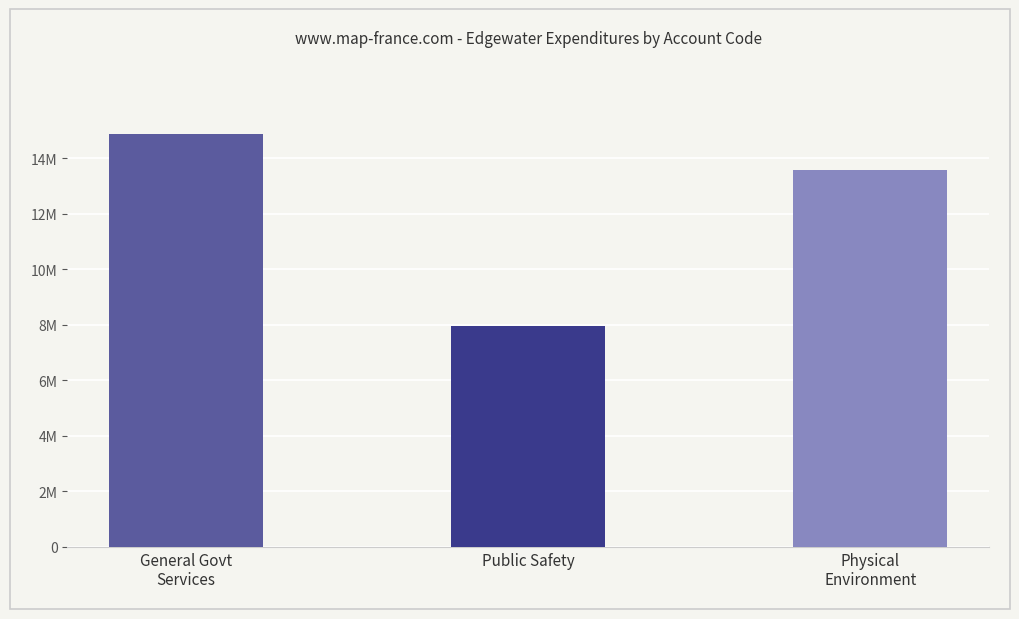

Reading left to right, list all the values displayed in this chart.

14871449	7956688	13572454